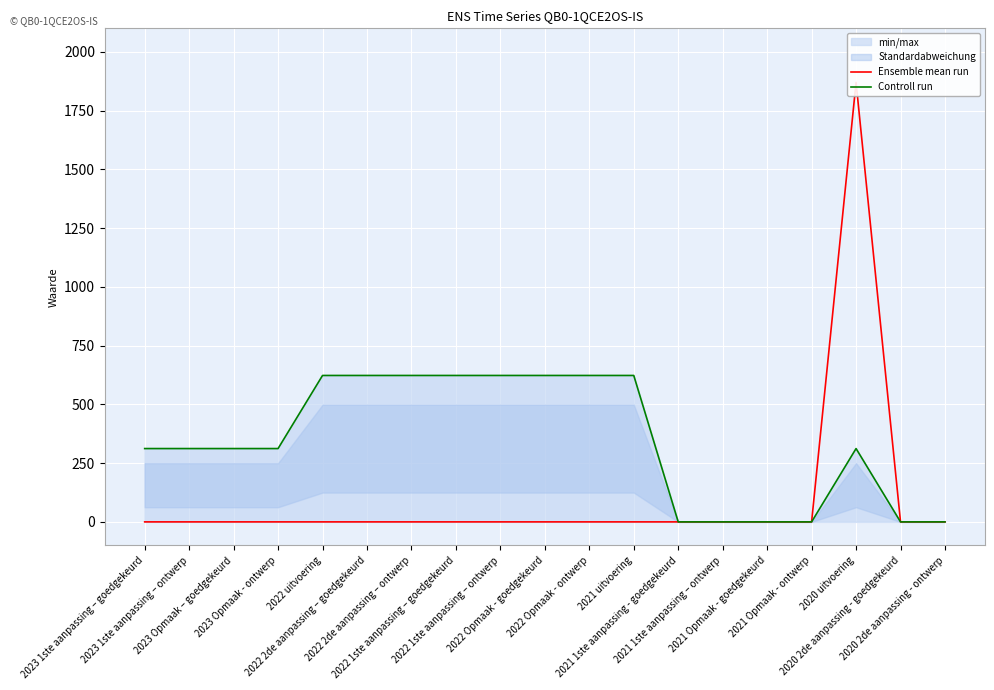

Reading left to right, list all the values displayed in this chart.

Ensemble mean run: 2023 1ste aanpassing – goedgekeurd=0	2023 1ste aanpassing – ontwerp=0	2023 Opmaak – goedgekeurd=0	2023 Opmaak - ontwerp=0	2022 uitvoering=0	2022 2de aanpassing – goedgekeurd=0	2022 2de aanpassing – ontwerp=0	2022 1ste aanpassing – goedgekeurd=0	2022 1ste aanpassing – ontwerp=0	2022 Opmaak - goedgekeurd=0	2022 Opmaak - ontwerp=0	2021 uitvoering=0	2021 1ste aanpassing - goedgekeurd=0	2021 1ste aanpassing – ontwerp=0	2021 Opmaak - goedgekeurd=0	2021 Opmaak - ontwerp=0	2020 uitvoering=1870	2020 2de aanpassing - goedgekeurd=0	2020 2de aanpassing - ontwerp=0
Controll run: 2023 1ste aanpassing – goedgekeurd=312	2023 1ste aanpassing – ontwerp=312	2023 Opmaak – goedgekeurd=312	2023 Opmaak - ontwerp=312	2022 uitvoering=623	2022 2de aanpassing – goedgekeurd=623	2022 2de aanpassing – ontwerp=623	2022 1ste aanpassing – goedgekeurd=623	2022 1ste aanpassing – ontwerp=623	2022 Opmaak - goedgekeurd=623	2022 Opmaak - ontwerp=623	2021 uitvoering=623	2021 1ste aanpassing - goedgekeurd=0	2021 1ste aanpassing – ontwerp=0	2021 Opmaak - goedgekeurd=0	2021 Opmaak - ontwerp=0	2020 uitvoering=312	2020 2de aanpassing - goedgekeurd=0	2020 2de aanpassing - ontwerp=0